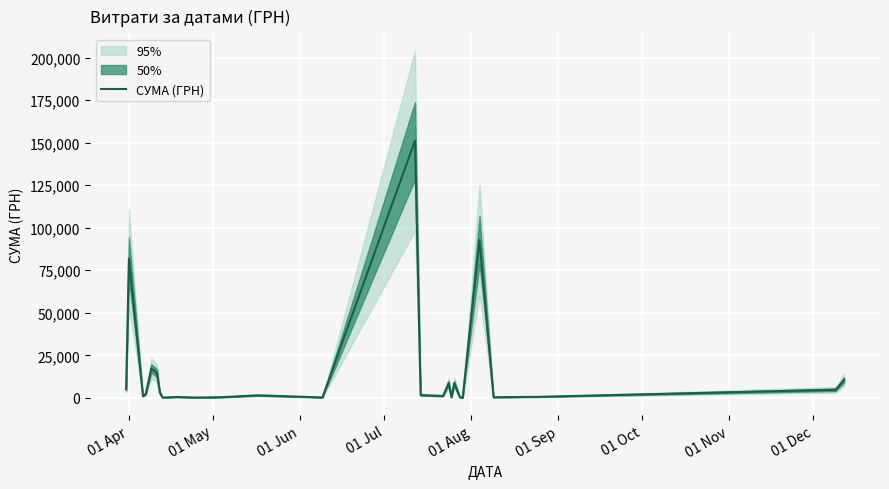

What is the minimum value shown in the chart?

97.8